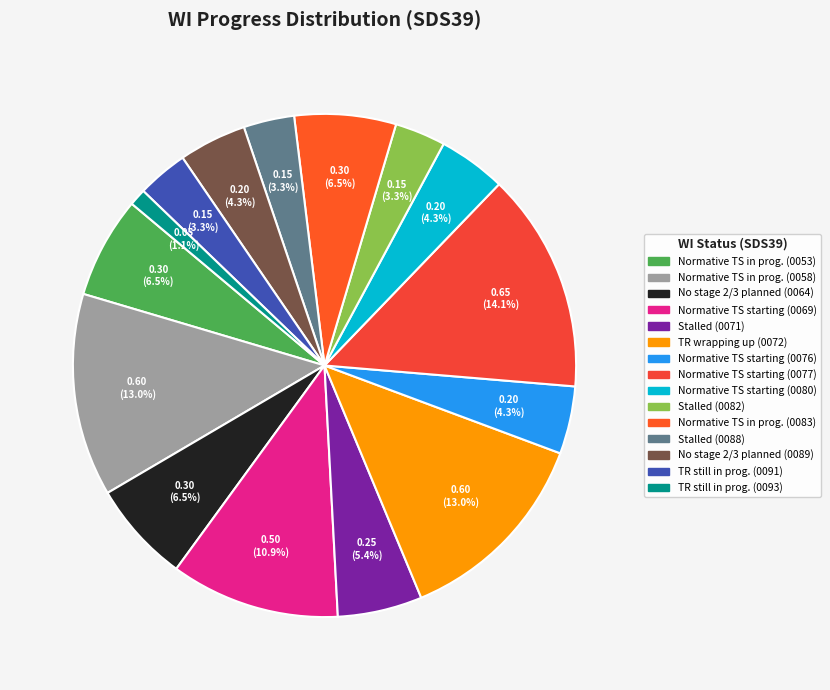

Count the number of slices in the pie.

15